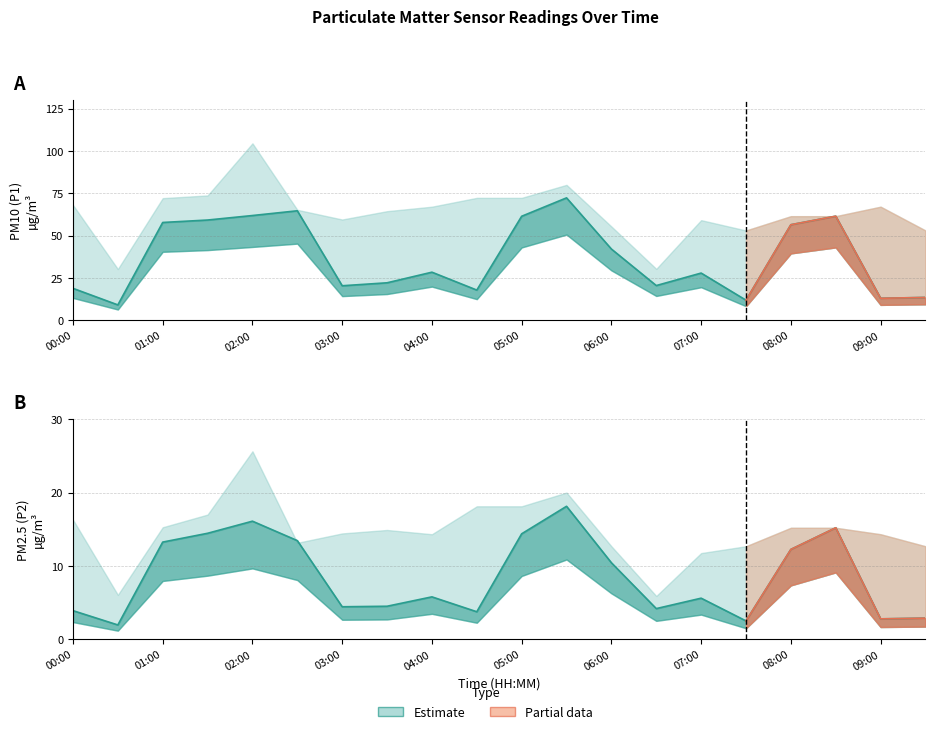

What is the value of the P1 point at the 5th from the left?

61.9